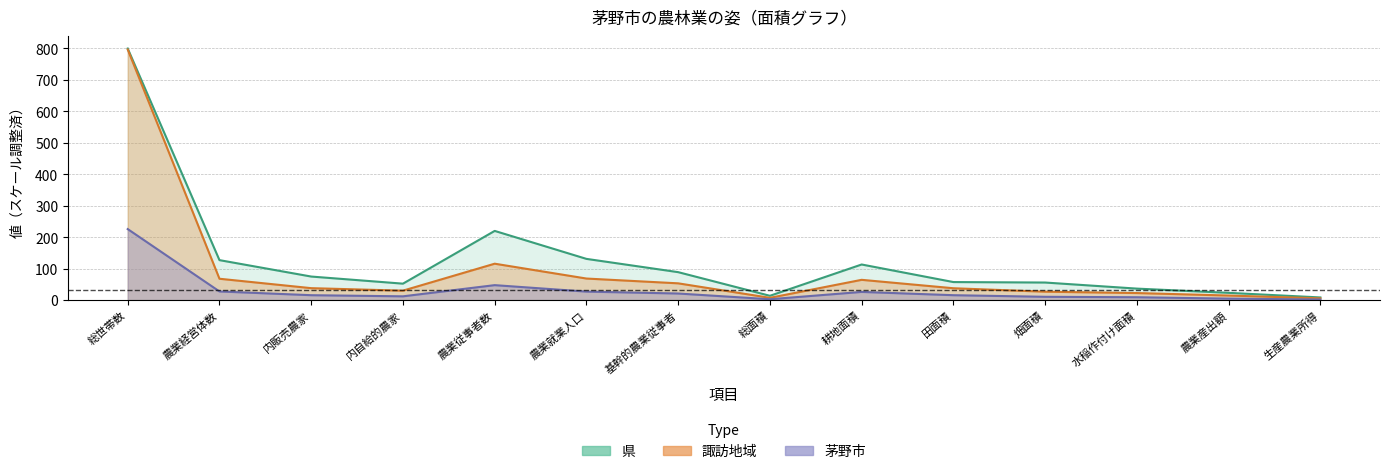

How many lines are shown in the chart?

3